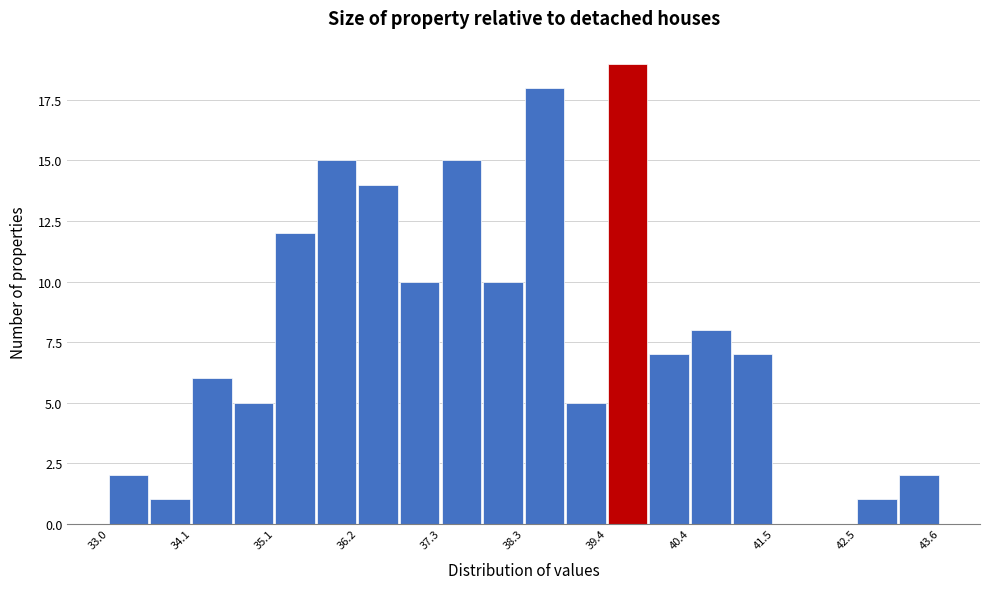

Read against the x-axis, roughly where is the centre of the tallest bar?

39.6